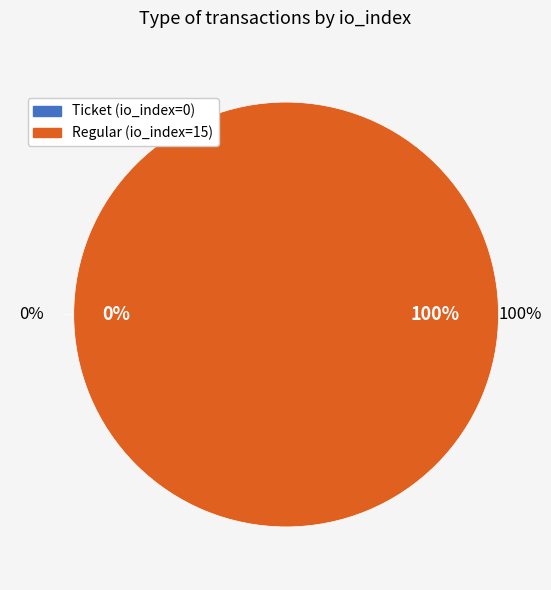

Is it true that Regular (io_index=15) is 100% of the pie?

True